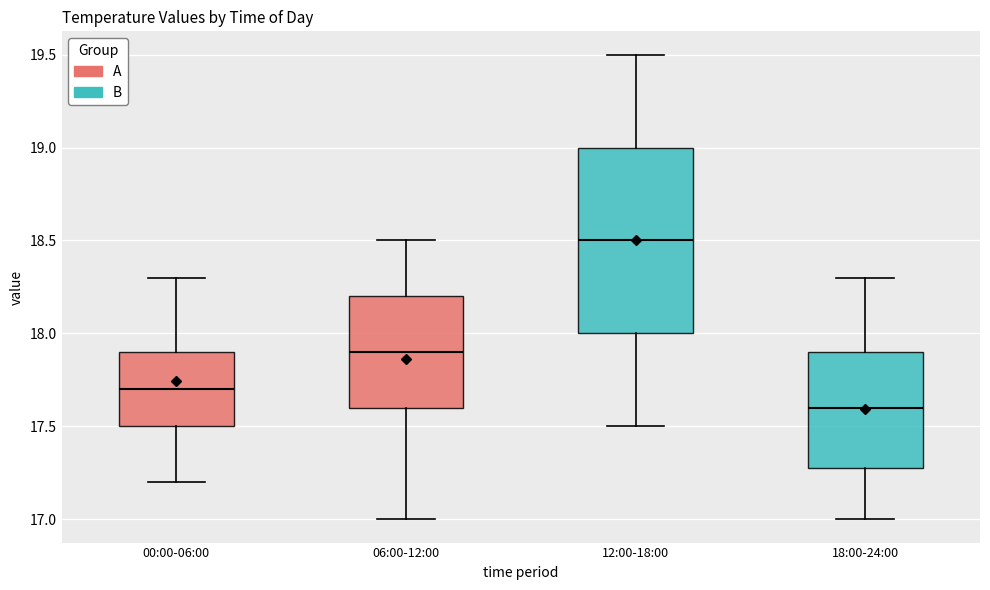

Which box's median line is the lowest?

18:00-24:00